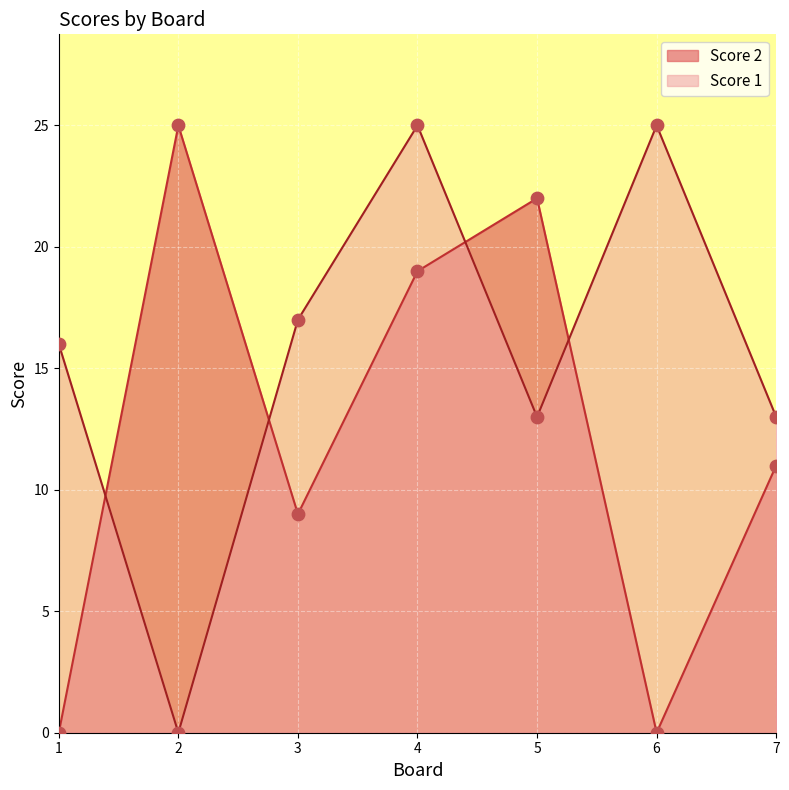

What are all the series names shown in the legend?

Score 2, Score 1